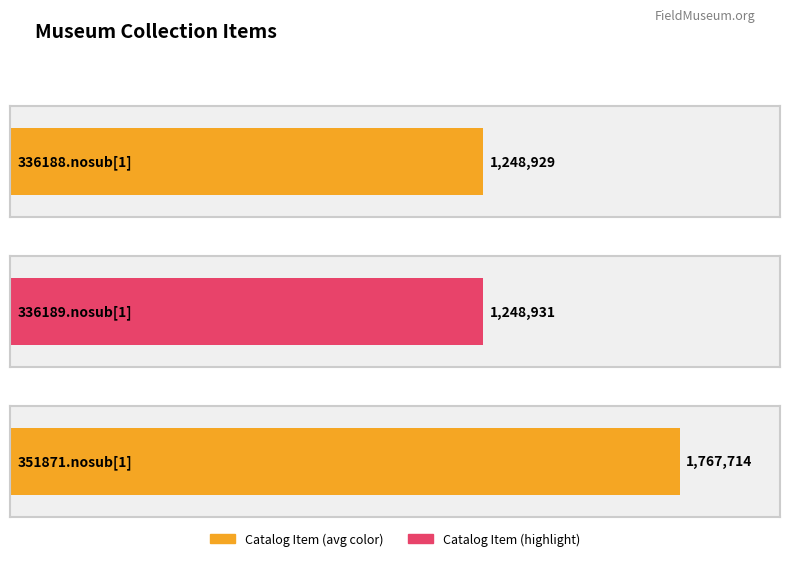

What is the sum of the values at 336189.nosub[1] and 336188.nosub[1]?

2497860